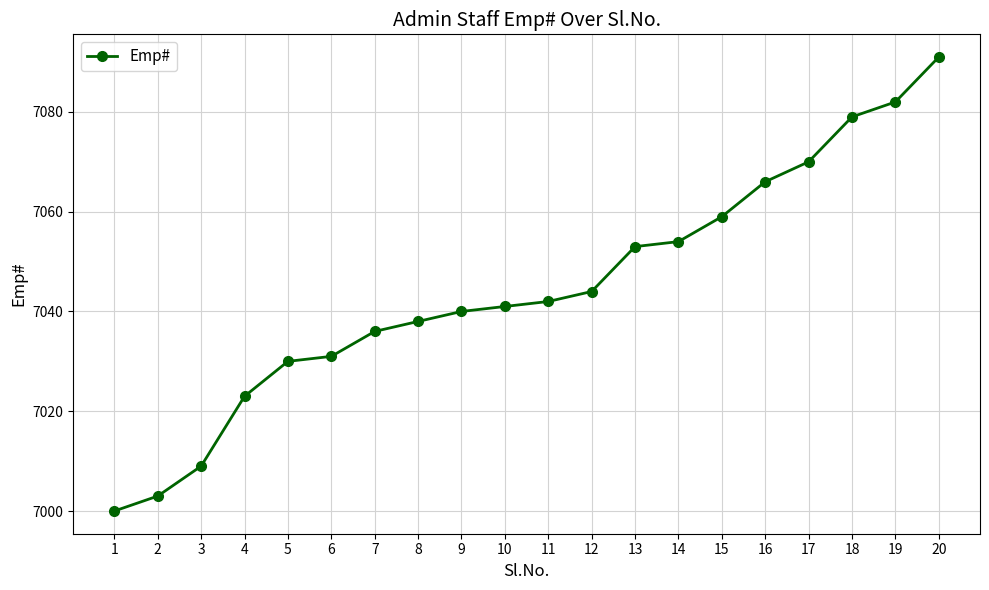

Reading left to right, list all the values displayed in this chart.

1=7000	2=7003	3=7009	4=7023	5=7030	6=7031	7=7036	8=7038	9=7040	10=7041	11=7042	12=7044	13=7053	14=7054	15=7059	16=7066	17=7070	18=7079	19=7082	20=7091